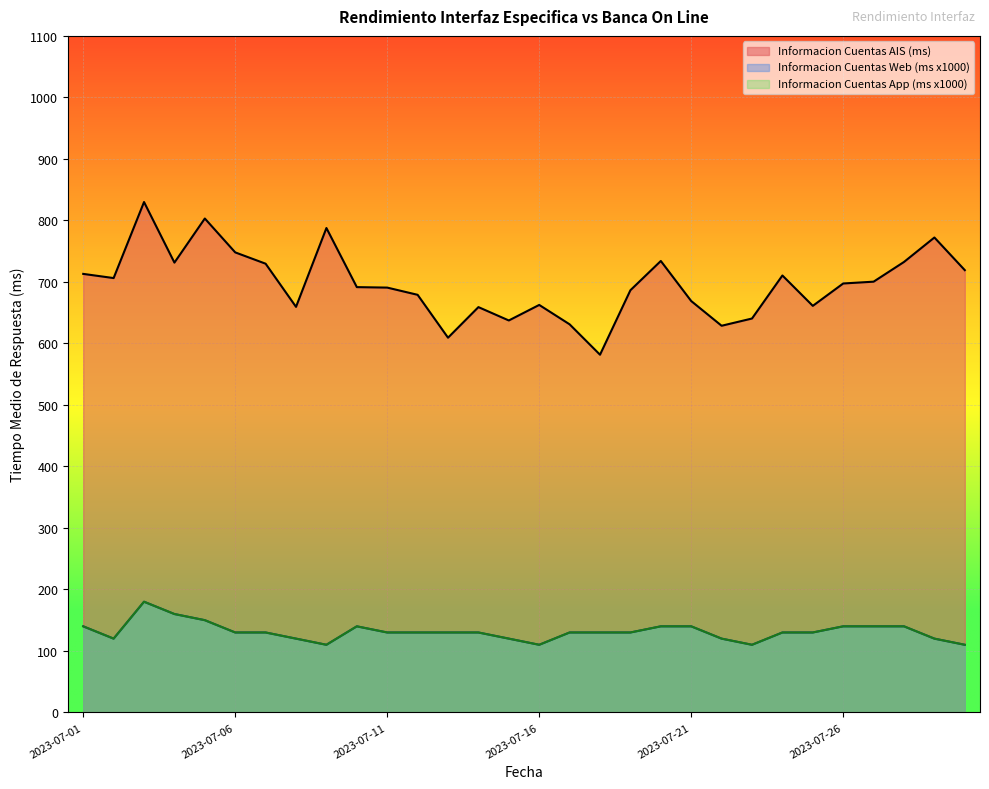

True or false: Informacion Cuentas App (ms) has more than 0 interior local peaks.

True